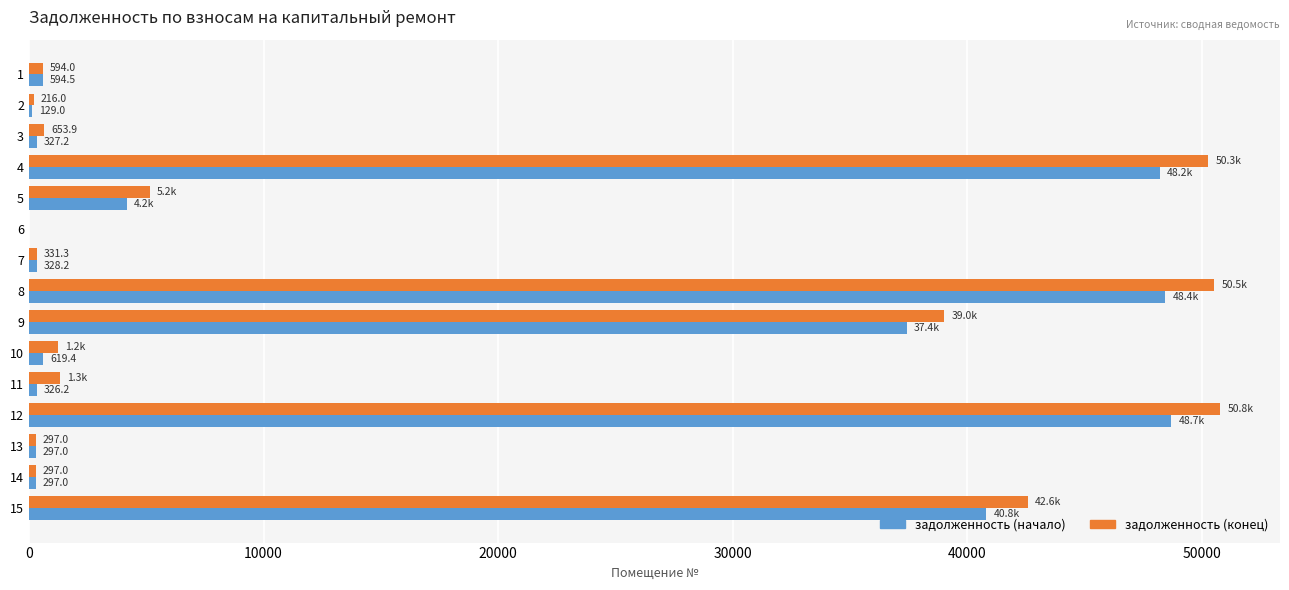

What is the greatest value displayed?

50781.6